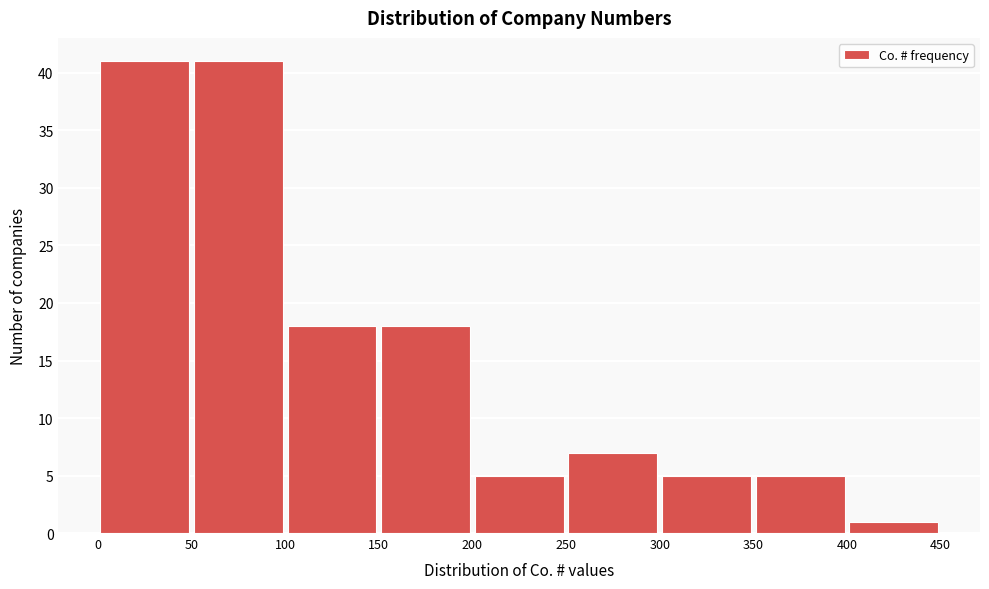

Reading left to right, list every bar in this chart as the range it spans on the x-axis followed by its height. The values are not printed on the chart, so give them approximately, as read against the axis.

0 to 50: 41
50 to 100: 41
100 to 150: 18
150 to 200: 18
200 to 250: 5
250 to 300: 7
300 to 350: 5
350 to 400: 5
400 to 450: 1